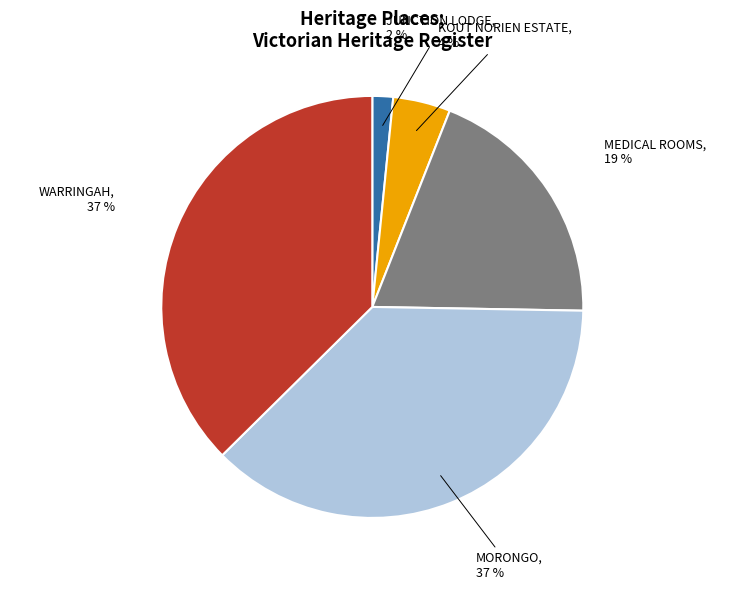

Is the sum of KOUT NORIEN ESTATE and WARRINGAH greater than half?

No